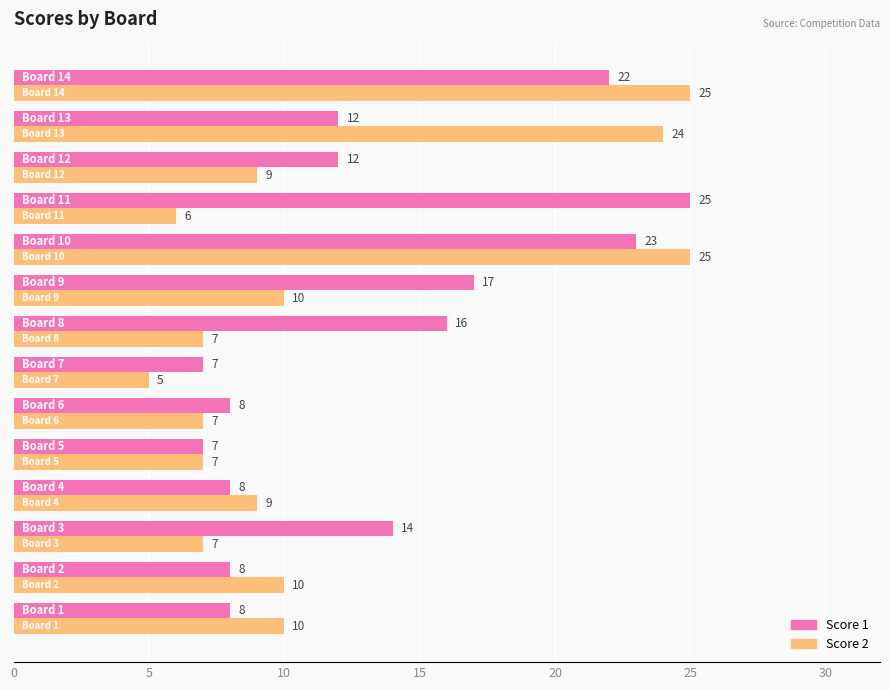

Which series has the widest spread of values?

Score 2